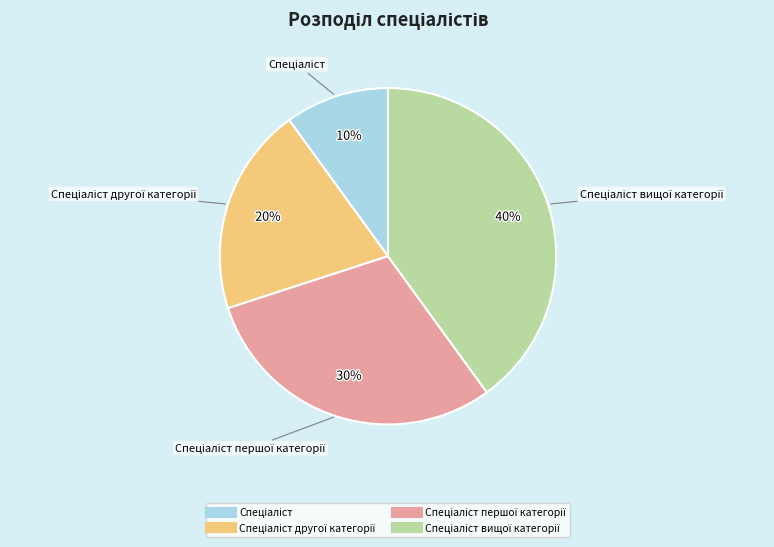

To the nearest percent, what is the difference between the largest and smallest slice percentages?

30%